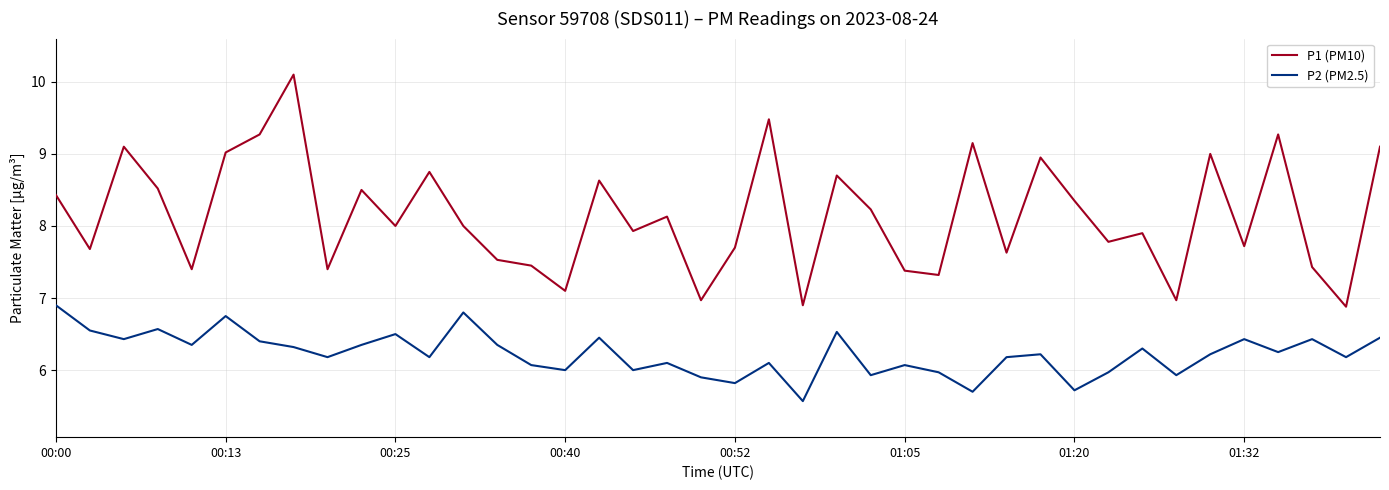

What is the greatest value displayed?

10.1